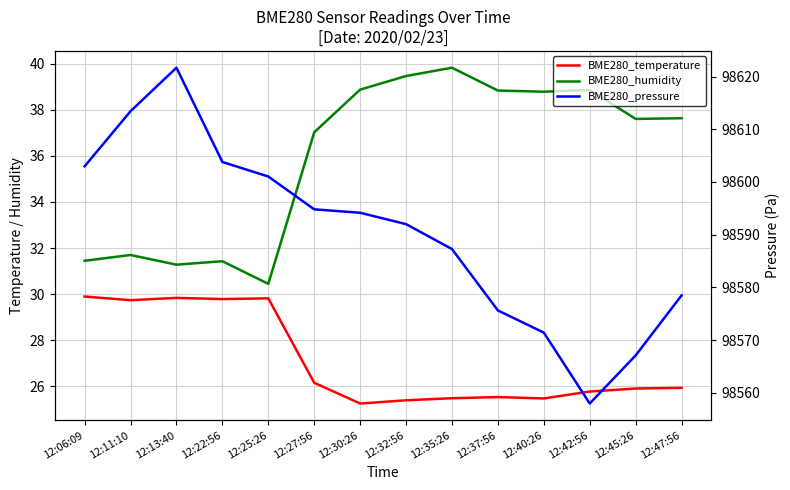

Which series has the largest total across all categories?

BME280_pressure